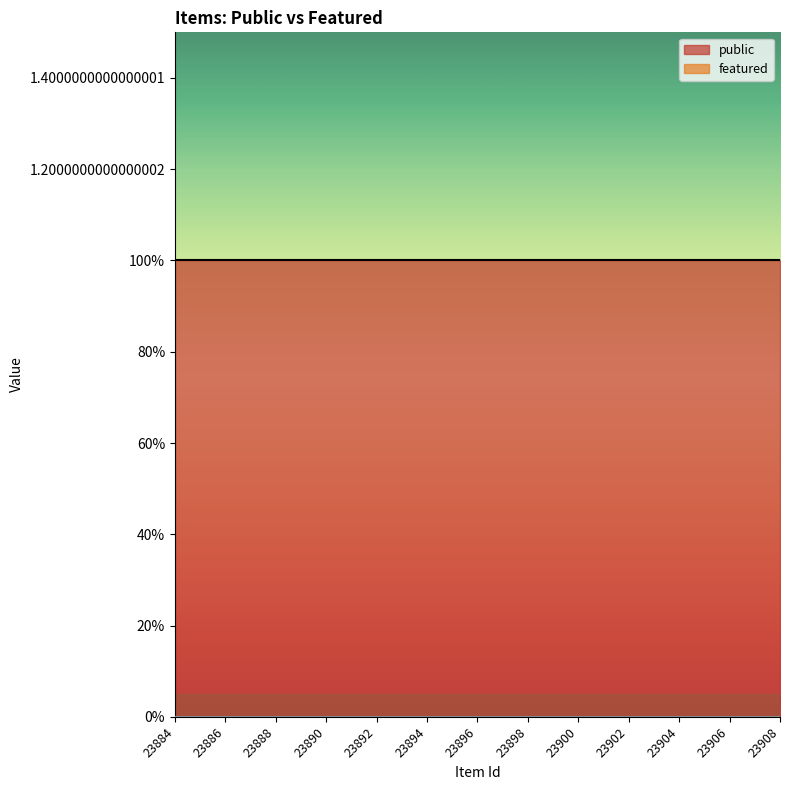

Which series has the widest spread of values?

public